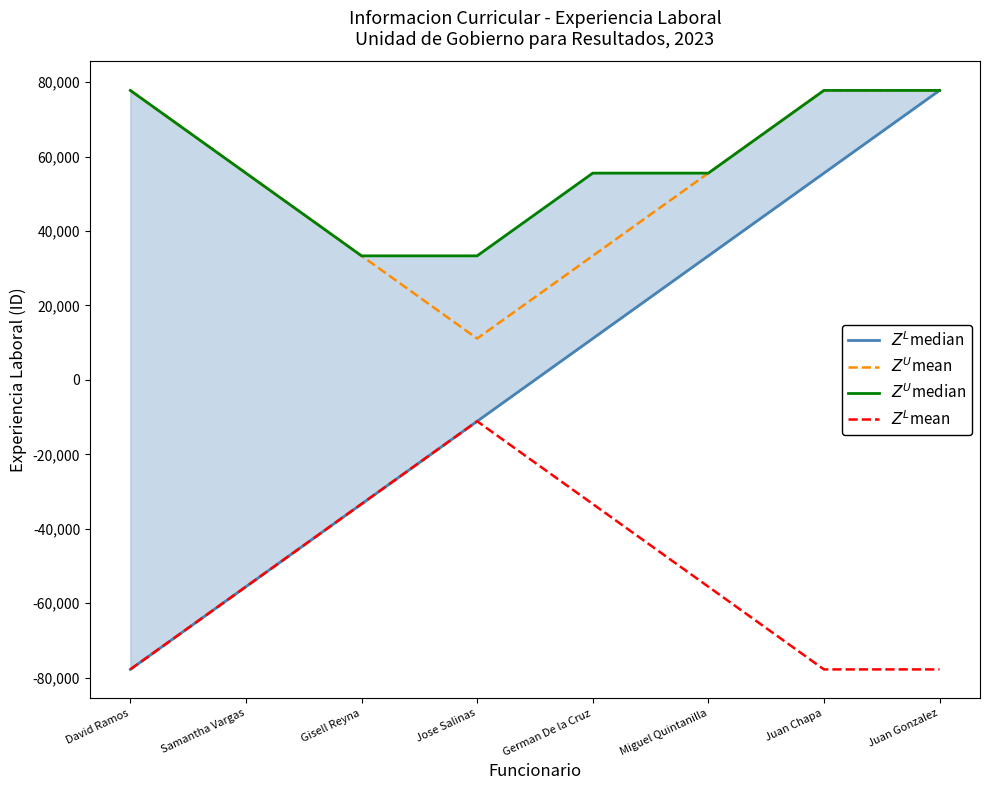

Read the $Z^L$mean value at Juan Gonzalez.

-77777.8